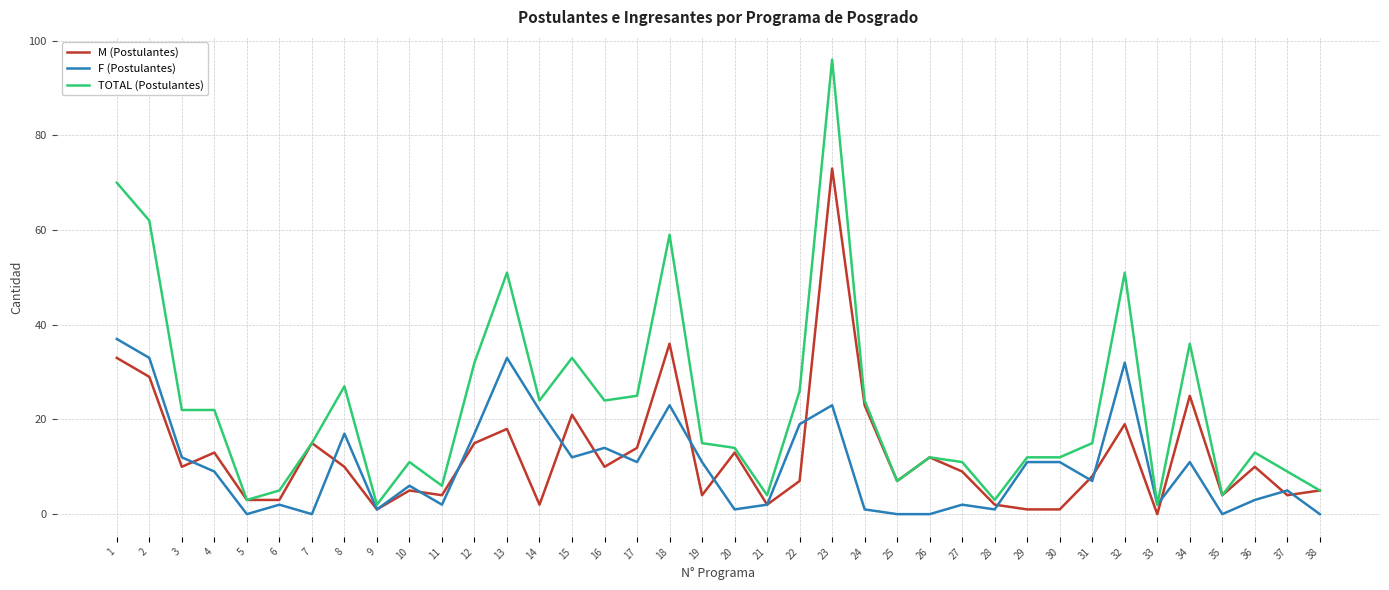

Which series has the largest range (max minus min)?

TOTAL (Postulantes)